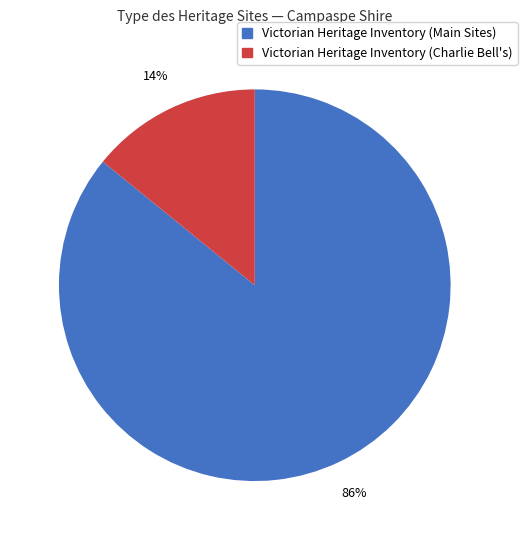

To the nearest percent, what is the difference between the largest and smallest slice percentages?

72%